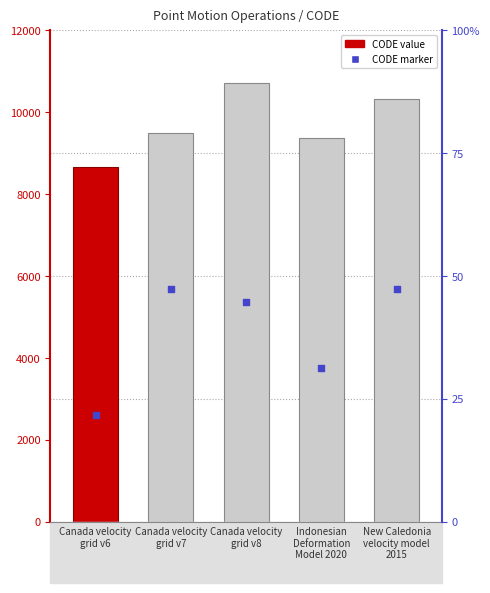

Between New Caledonia
velocity model
2015 and Indonesian
Deformation
Model 2020, which is larger?

New Caledonia
velocity model
2015